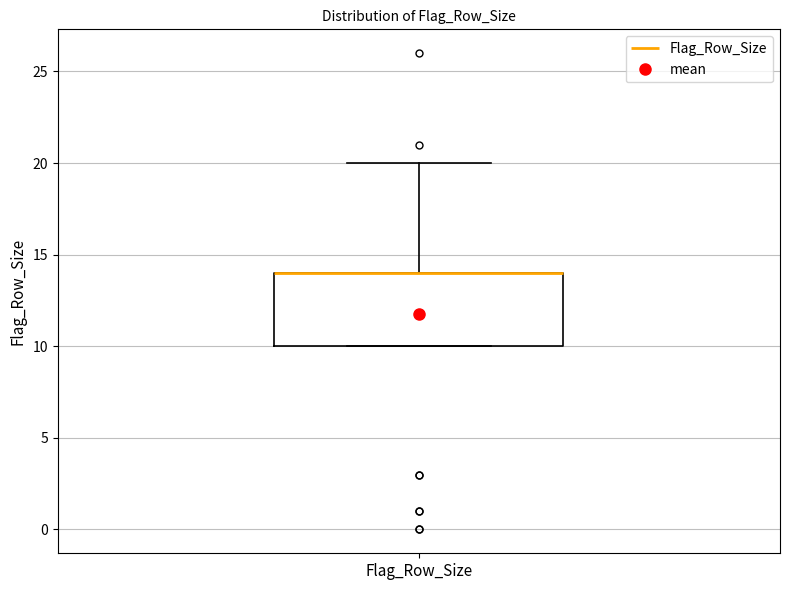

Transcribe this box plot: give where the median line is, the range the box spans, and where the two whiskers end, as read against the y-axis. The values are not printed on the chart, so give them approximately, as read against the axis.

median 14 (drawn on the box's upper edge), box 10 to 14, whiskers 10 to 20